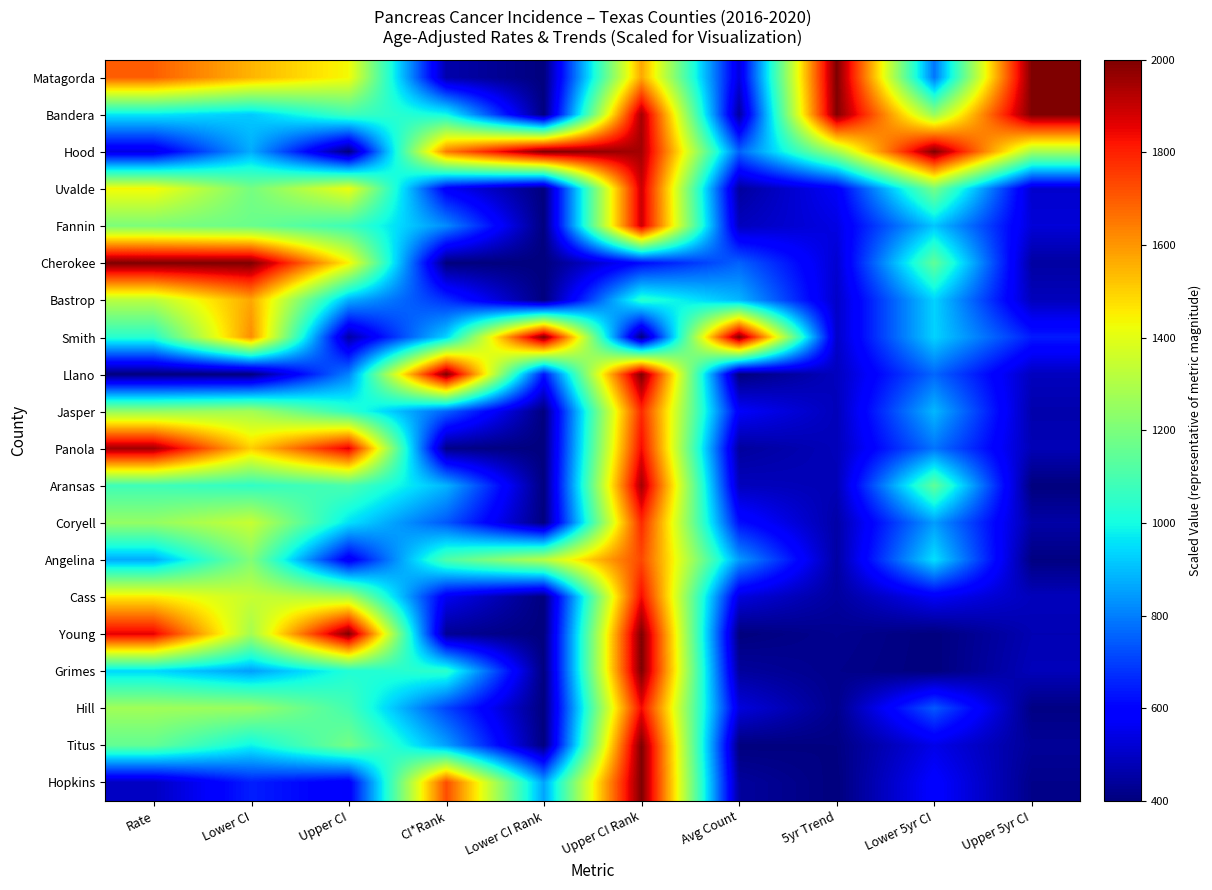

Reading left to right, list all the values displayed in this chart.

Matagorda: Rate=1694.1	Lower CI=1549.3	Upper CI=1430.5	CI*Rank=464.6	Lower CI Rank=400.0	Upper CI Rank=1573.3	Avg Count=533.3	5yr Trend=2000.0	Lower 5yr CI=784.0	Upper 5yr CI=2000.0
Bandera: Rate=964.7	Lower CI=918.3	Upper CI=1078.0	CI*Rank=998.0	Lower CI Rank=400.0	Upper CI Rank=1946.7	Avg Count=444.4	5yr Trend=1993.5	Lower 5yr CI=1253.3	Upper 5yr CI=2000.0
Hood: Rate=541.2	Lower CI=873.2	Upper CI=400.0	CI*Rank=1644.4	Lower CI Rank=2000.0	Upper CI Rank=1946.7	Avg Count=755.6	5yr Trend=1271.0	Lower 5yr CI=2000.0	Upper 5yr CI=1282.2
Uvalde: Rate=1435.3	Lower CI=1188.7	Upper CI=1416.9	CI*Rank=577.8	Lower CI Rank=400.0	Upper CI Rank=1893.3	Avg Count=444.4	5yr Trend=574.2	Lower 5yr CI=1189.3	Upper 5yr CI=510.7
Fannin: Rate=1200.0	Lower CI=1166.2	Upper CI=1078.0	CI*Rank=820.2	Lower CI Rank=400.0	Upper CI Rank=1893.3	Avg Count=488.9	5yr Trend=541.9	Lower 5yr CI=912.0	Upper 5yr CI=525.6
Cherokee: Rate=2000.0	Lower CI=2000.0	Upper CI=1444.1	CI*Rank=400.0	Lower CI Rank=400.0	Upper CI Rank=613.3	Avg Count=755.6	5yr Trend=516.1	Lower 5yr CI=1146.7	Upper 5yr CI=450.8
Bastrop: Rate=1317.6	Lower CI=1571.8	Upper CI=874.6	CI*Rank=674.7	Lower CI Rank=400.0	Upper CI Rank=1040.0	Avg Count=888.9	5yr Trend=503.2	Lower 5yr CI=933.3	Upper 5yr CI=486.7
Smith: Rate=1035.3	Lower CI=1616.9	Upper CI=454.2	CI*Rank=933.3	Lower CI Rank=2000.0	Upper CI Rank=400.0	Avg Count=2000.0	5yr Trend=503.2	Lower 5yr CI=933.3	Upper 5yr CI=642.2
Llano: Rate=400.0	Lower CI=400.0	Upper CI=806.8	CI*Rank=2000.0	Lower CI Rank=628.6	Upper CI Rank=2000.0	Avg Count=400.0	5yr Trend=490.3	Lower 5yr CI=762.7	Upper 5yr CI=489.7
Jasper: Rate=1247.1	Lower CI=1278.9	Upper CI=1050.8	CI*Rank=755.6	Lower CI Rank=400.0	Upper CI Rank=1786.7	Avg Count=577.8	5yr Trend=483.9	Lower 5yr CI=890.7	Upper 5yr CI=465.8
Panola: Rate=1952.9	Lower CI=1504.2	Upper CI=1864.4	CI*Rank=416.2	Lower CI Rank=400.0	Upper CI Rank=1840.0	Avg Count=444.4	5yr Trend=483.9	Lower 5yr CI=784.0	Upper 5yr CI=477.8
Aransas: Rate=1082.4	Lower CI=1053.5	Upper CI=1105.1	CI*Rank=884.8	Lower CI Rank=400.0	Upper CI Rank=1946.7	Avg Count=488.9	5yr Trend=477.4	Lower 5yr CI=1146.7	Upper 5yr CI=400.0
Coryell: Rate=1247.1	Lower CI=1346.5	Upper CI=955.9	CI*Rank=739.4	Lower CI Rank=400.0	Upper CI Rank=1786.7	Avg Count=622.2	5yr Trend=458.1	Lower 5yr CI=848.0	Upper 5yr CI=456.8
Angelina: Rate=870.6	Lower CI=1211.3	Upper CI=562.7	CI*Rank=1111.1	Lower CI Rank=1314.3	Upper CI Rank=1733.3	Avg Count=844.4	5yr Trend=451.6	Lower 5yr CI=954.7	Upper 5yr CI=406.0
Cass: Rate=1458.8	Lower CI=1346.5	Upper CI=1294.9	CI*Rank=561.6	Lower CI Rank=400.0	Upper CI Rank=1840.0	Avg Count=533.3	5yr Trend=445.2	Lower 5yr CI=570.7	Upper 5yr CI=486.7
Young: Rate=1858.8	Lower CI=1278.9	Upper CI=2000.0	CI*Rank=432.3	Lower CI Rank=400.0	Upper CI Rank=2000.0	Avg Count=400.0	5yr Trend=425.8	Lower 5yr CI=400.0	Upper 5yr CI=474.8
Grimes: Rate=941.2	Lower CI=850.7	Upper CI=1023.7	CI*Rank=1046.5	Lower CI Rank=400.0	Upper CI Rank=2000.0	Avg Count=444.4	5yr Trend=419.4	Lower 5yr CI=400.0	Upper 5yr CI=483.7
Hill: Rate=1270.6	Lower CI=1256.3	Upper CI=1091.5	CI*Rank=707.1	Lower CI Rank=400.0	Upper CI Rank=1840.0	Avg Count=533.3	5yr Trend=419.4	Lower 5yr CI=741.3	Upper 5yr CI=409.0
Titus: Rate=1152.9	Lower CI=985.9	Upper CI=1186.4	CI*Rank=852.5	Lower CI Rank=400.0	Upper CI Rank=2000.0	Avg Count=400.0	5yr Trend=406.5	Lower 5yr CI=549.3	Upper 5yr CI=435.9
Hopkins: Rate=494.1	Lower CI=647.9	Upper CI=576.3	CI*Rank=1725.3	Lower CI Rank=857.1	Upper CI Rank=2000.0	Avg Count=444.4	5yr Trend=400.0	Lower 5yr CI=592.0	Upper 5yr CI=417.9